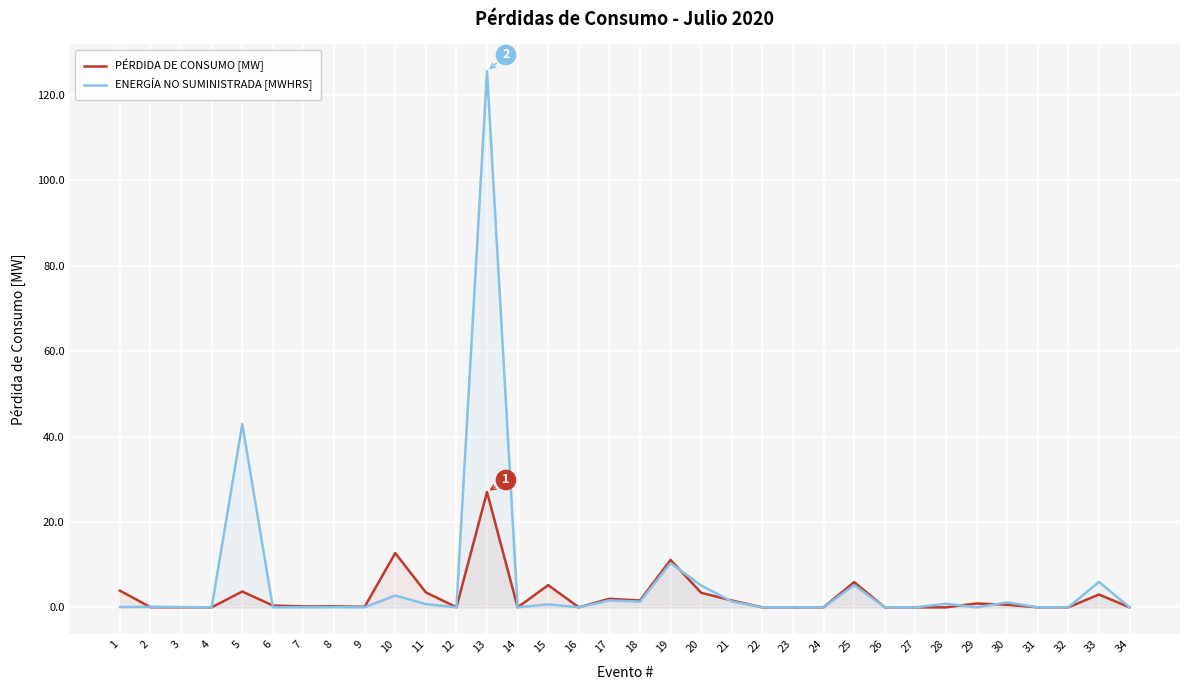

At how many categories does at least one series exceed 39?

2